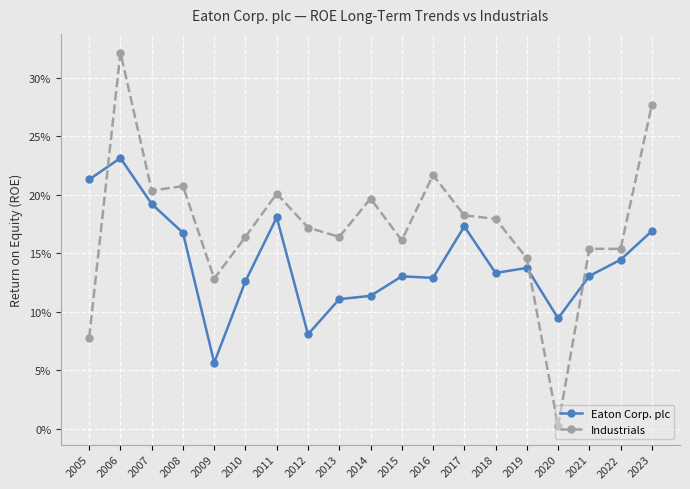

At which label does Industrials reach its minimum?

2020